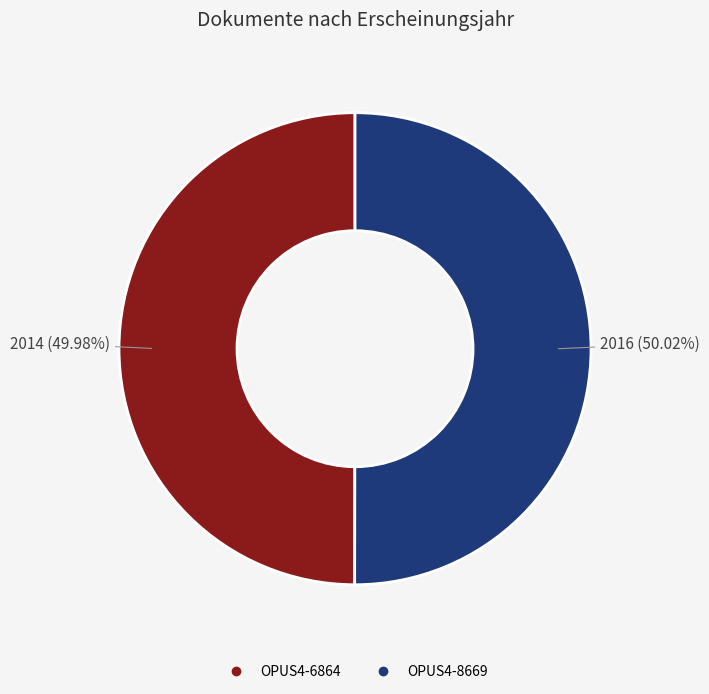

Is there any slice that represents more than half of the pie?

Yes